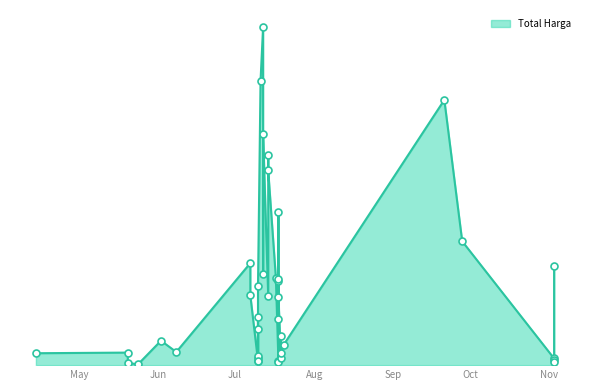

Between 2022-07-18 and 2022-09-21, which is larger?

2022-09-21